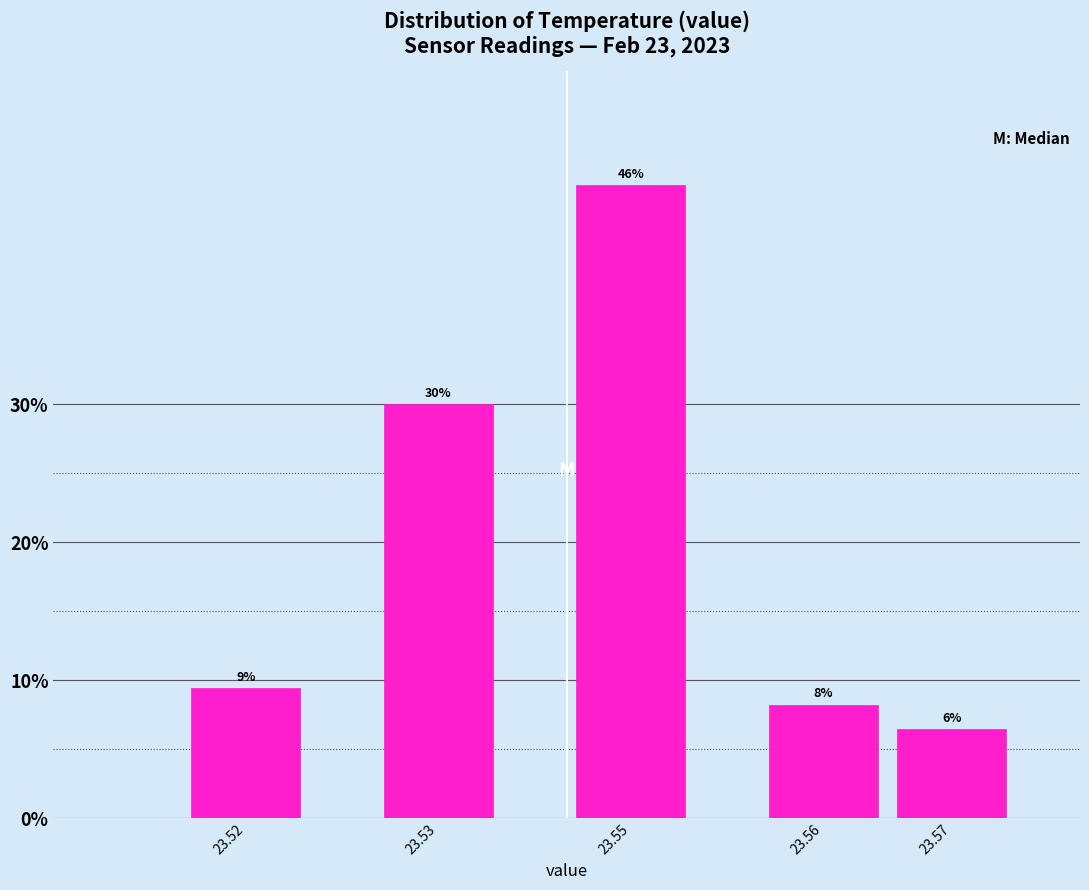

Does the chart contain any negative values?

No